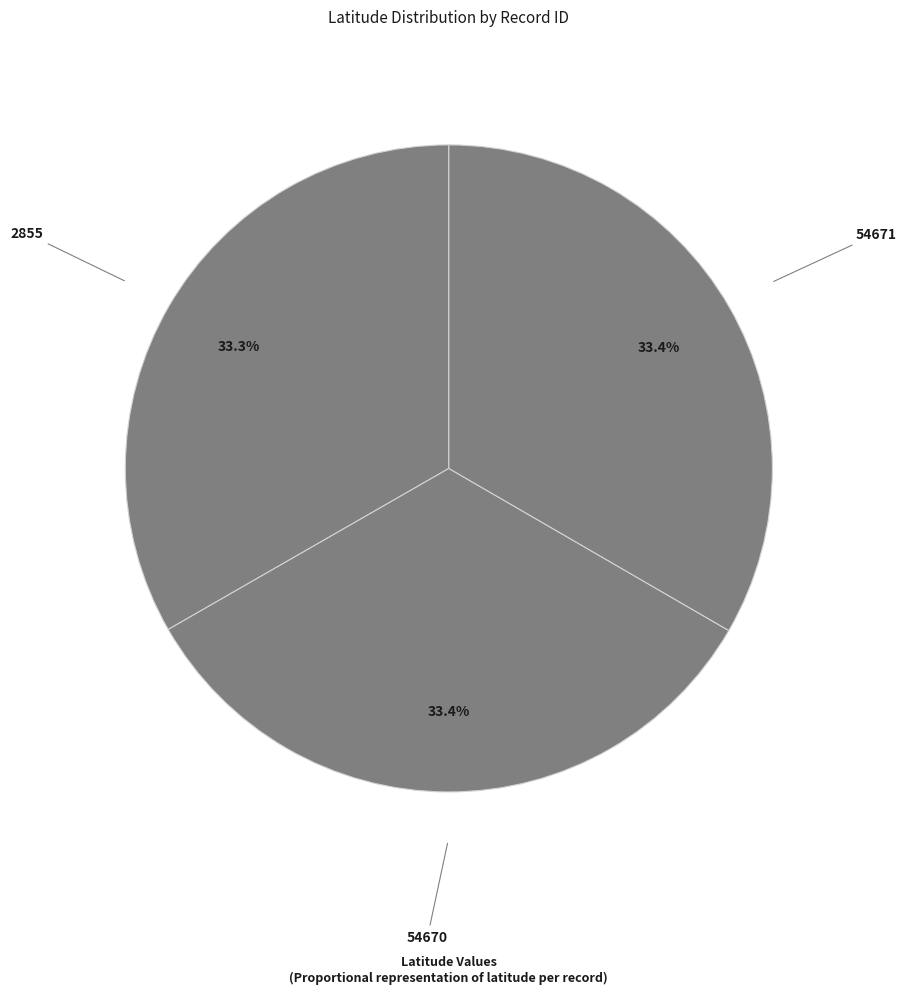

What percentage is the 54670 slice, to the nearest percent?

33%